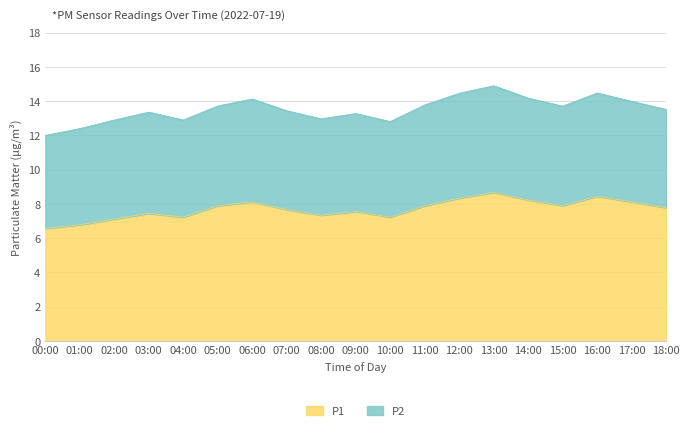

What is the total value across all series at 08:00?

13.0